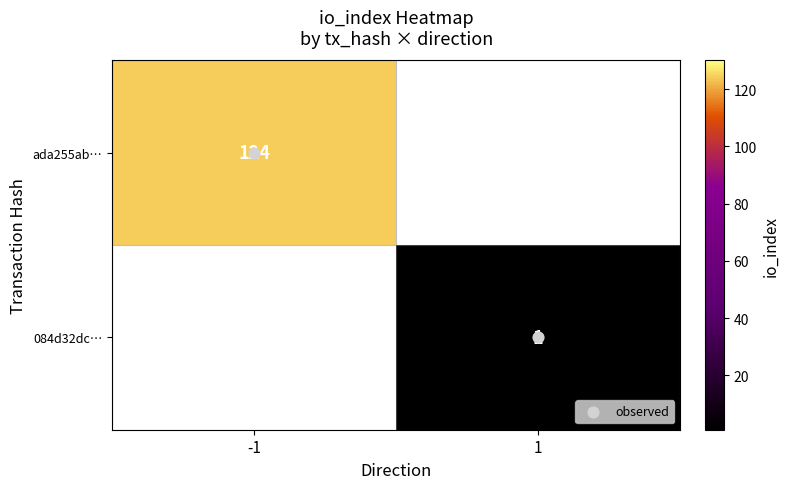

Rank the categories by ada255ab… value from lowest to highest.

-1, 1